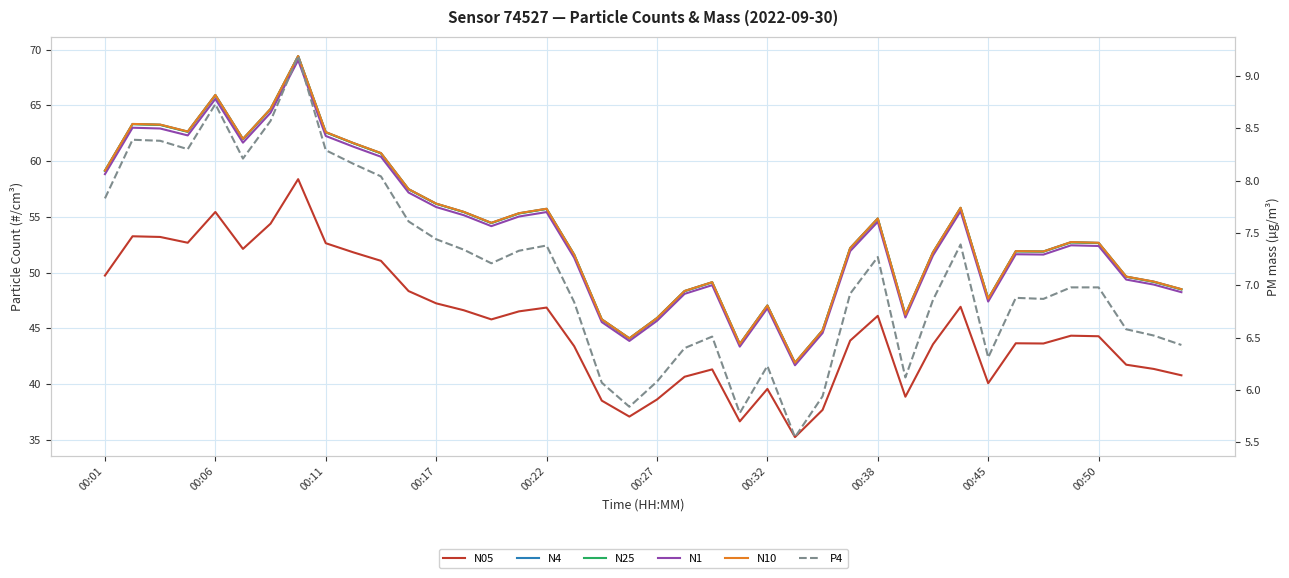

What is the approximate value of N1 at 00:22?

55.4